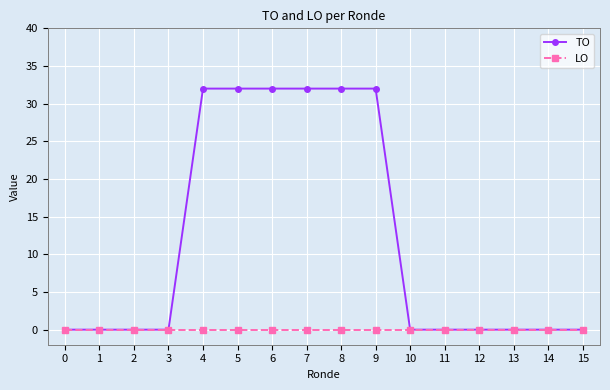

How many data points does each series have?

16